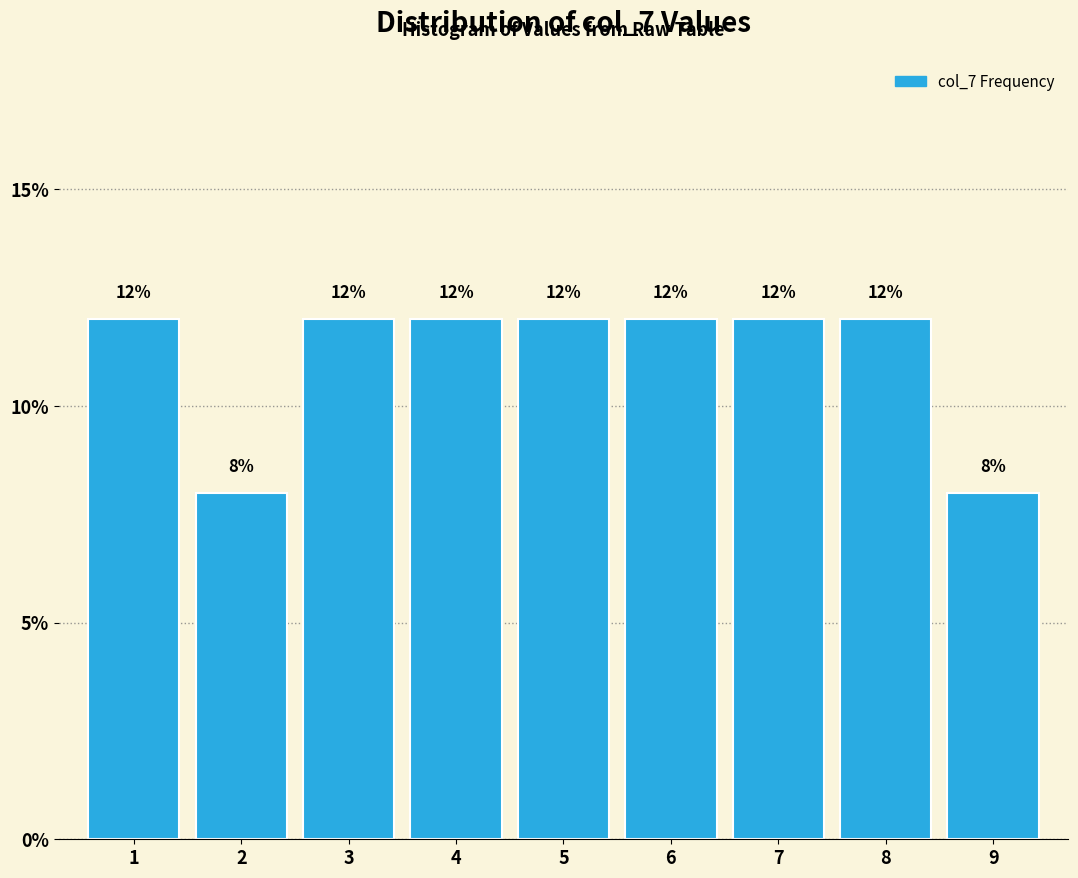

Reading left to right, what are all the values shown in this chart?

1=12	2=8	3=12	4=12	5=12	6=12	7=12	8=12	9=8